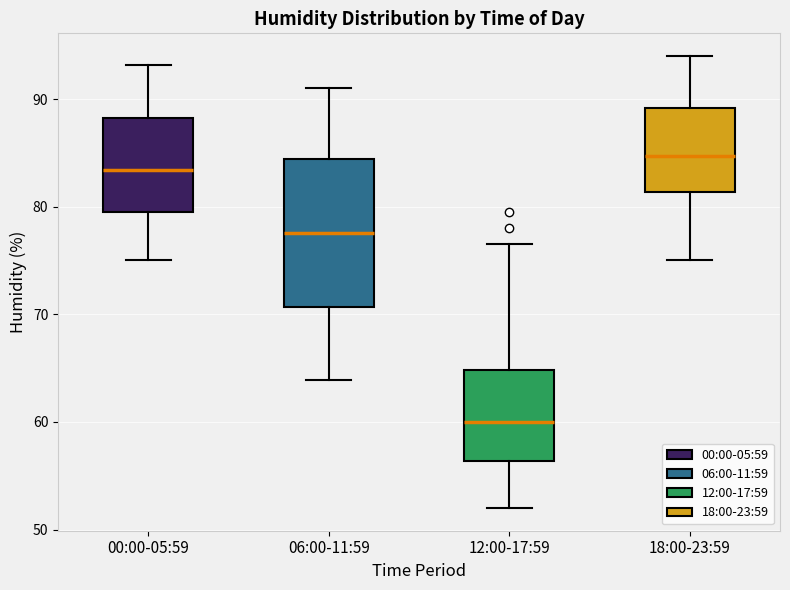

Reading left to right, transcribe this box plot: for each box, give where its median line is, the range the box spans, and where its two whiskers end, as read against the y-axis. The values are not printed on the chart, so give them approximately, as read against the axis.

00:00-05:59: median 83, box 80 to 88, whiskers 75 to 93
06:00-11:59: median 78, box 71 to 84, whiskers 64 to 91
12:00-17:59: median 60, box 56 to 65, whiskers 52 to 77
18:00-23:59: median 85, box 81 to 89, whiskers 75 to 94